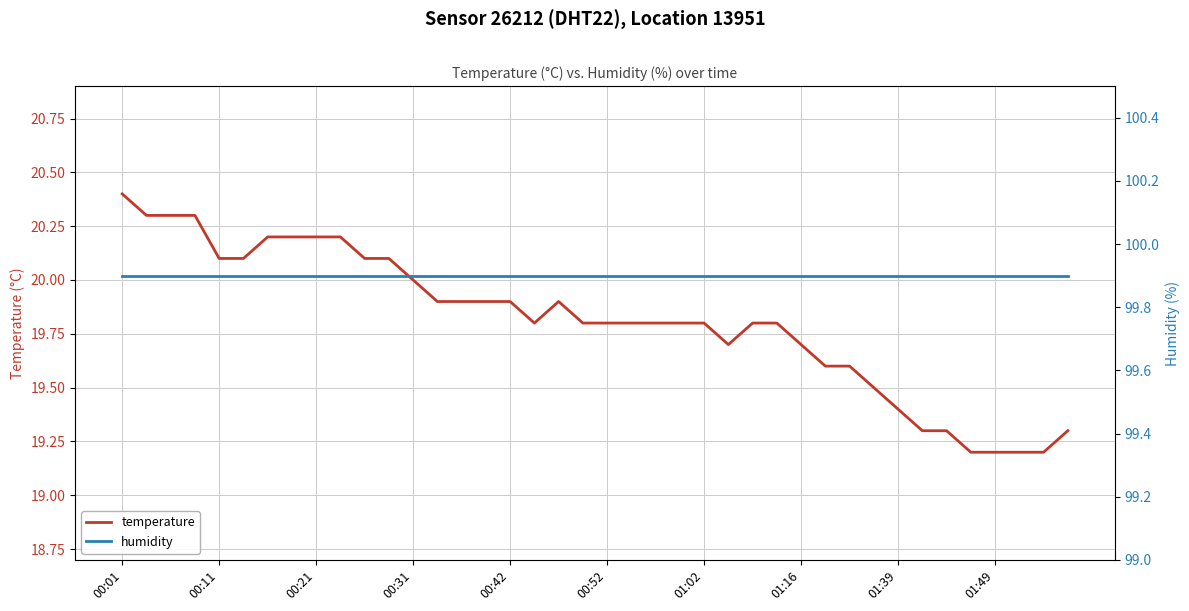

What is the lowest value of the temperature series?

19.2